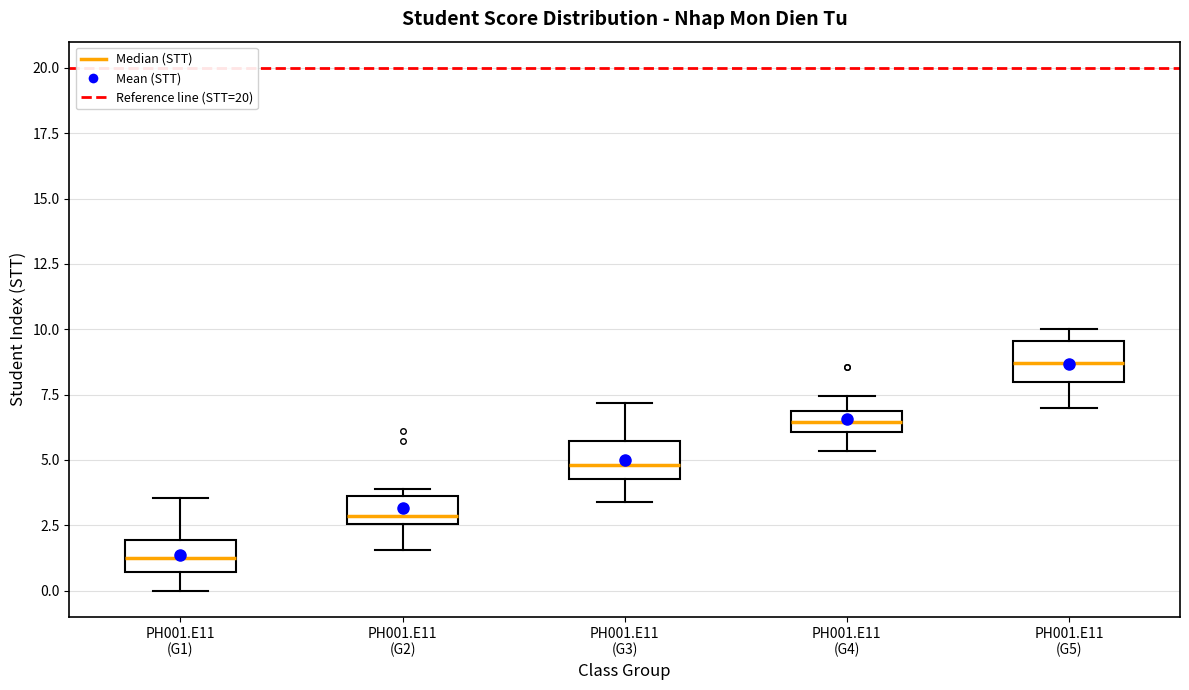

Reading left to right, transcribe this box plot: for each box, give where its median line is, the range the box spans, and where its two whiskers end, as read against the y-axis. The values are not printed on the chart, so give them approximately, as read against the axis.

PH001.E11 (G1): median 1.5, box 0.5 to 2.0, whiskers 0.0 to 3.5
PH001.E11 (G2): median 3.0, box 2.5 to 3.5, whiskers 1.5 to 4.0
PH001.E11 (G3): median 5.0, box 4.5 to 5.5, whiskers 3.5 to 7.0
PH001.E11 (G4): median 6.5, box 6.0 to 7.0, whiskers 5.5 to 7.5
PH001.E11 (G5): median 8.5, box 8.0 to 9.5, whiskers 7.0 to 10.0